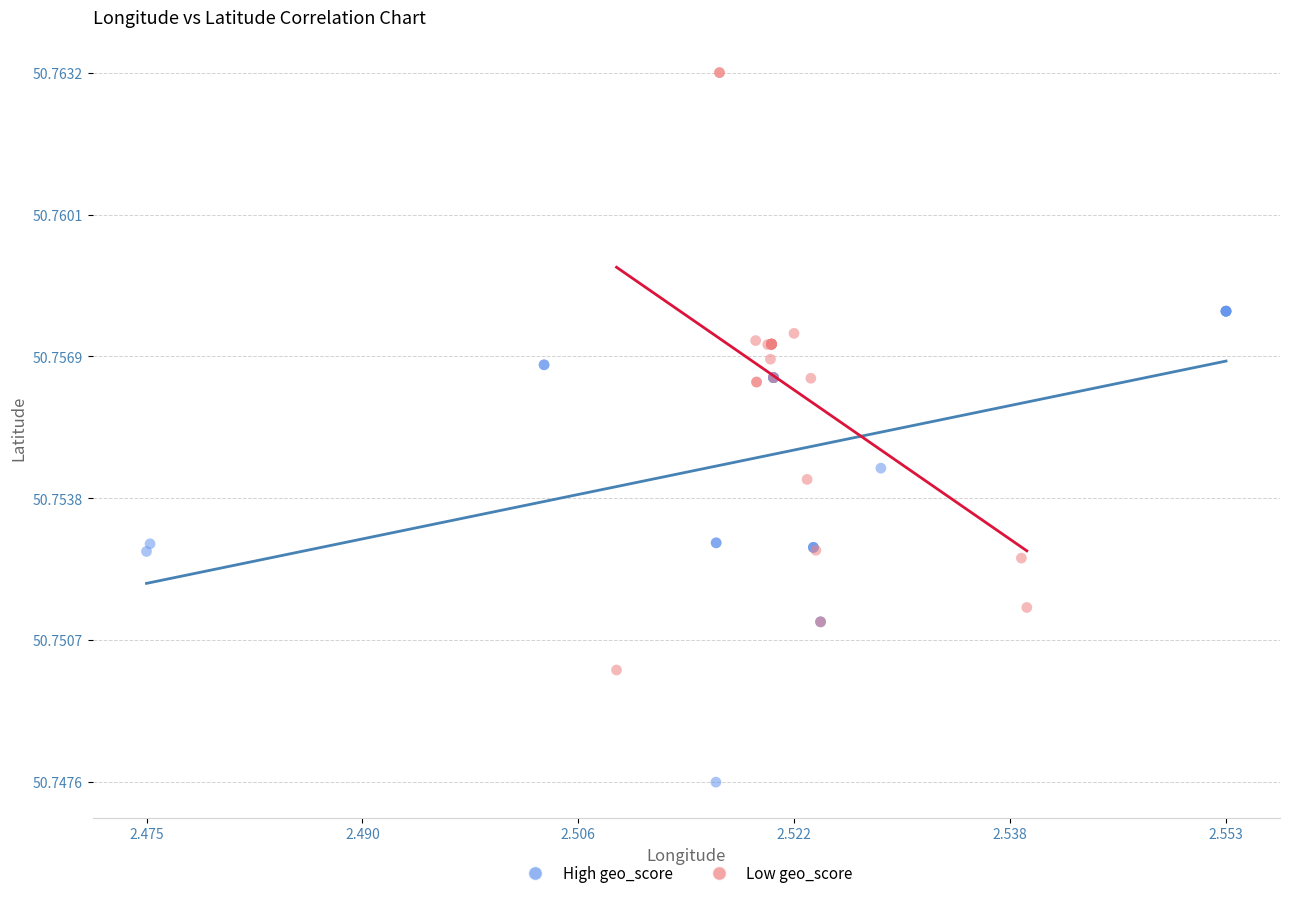

Which series has the largest Y range (max minus min)?

Low geo_score